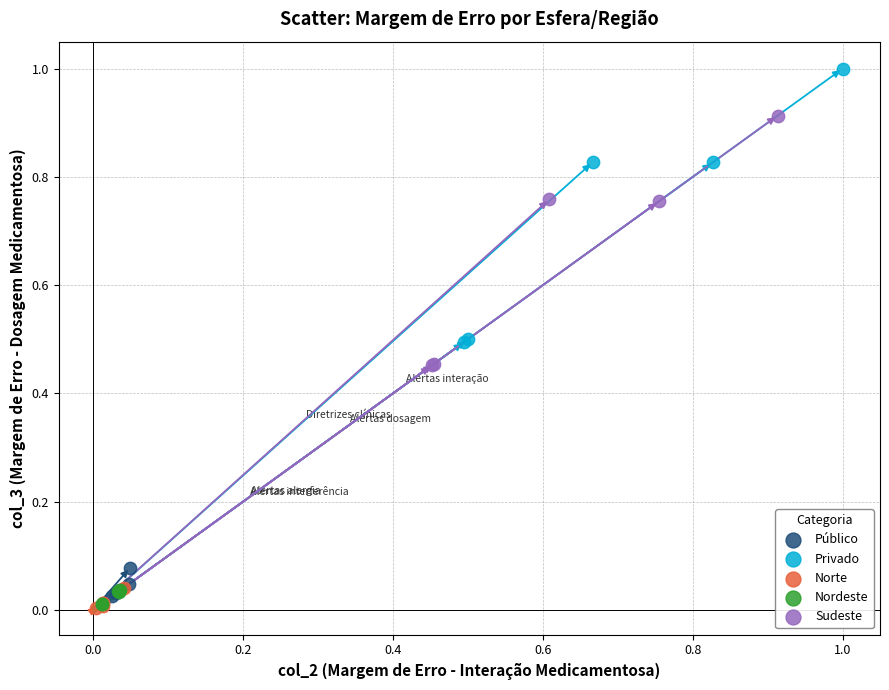

Which series reaches the maximum Y coordinate?

Privado